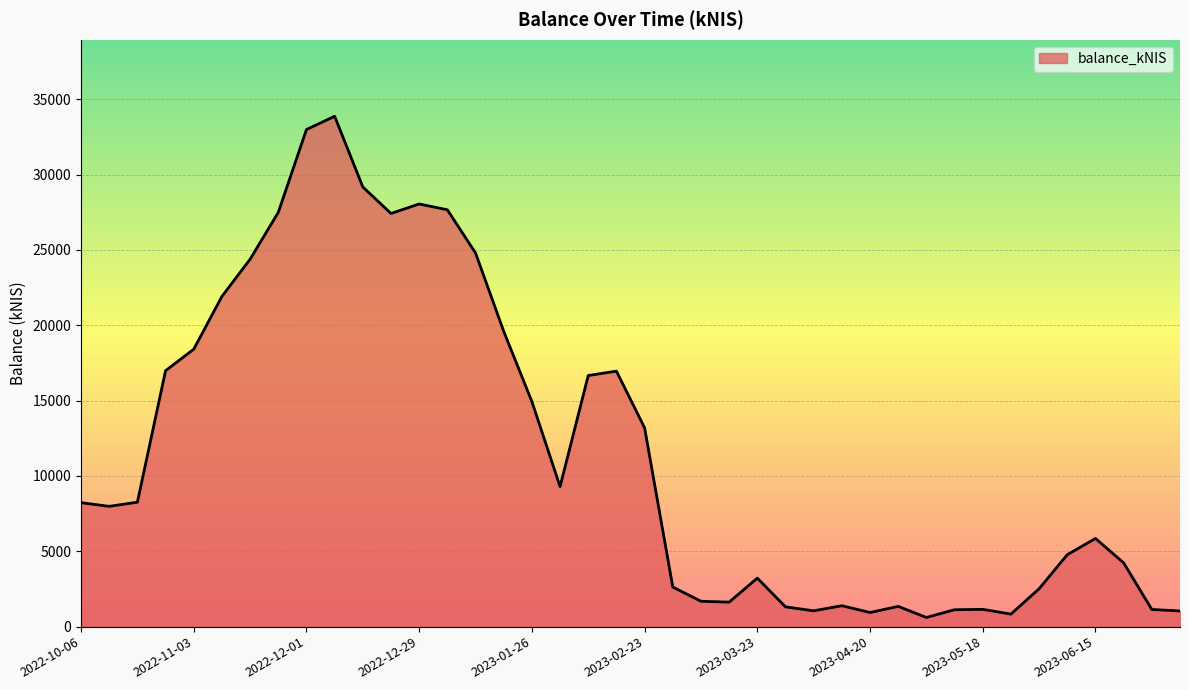

What is the greatest value displayed?

33870.6